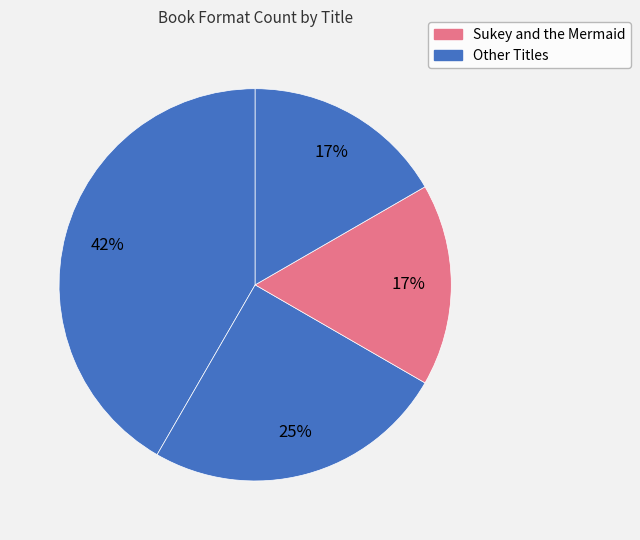

Count the number of slices in the pie.

4